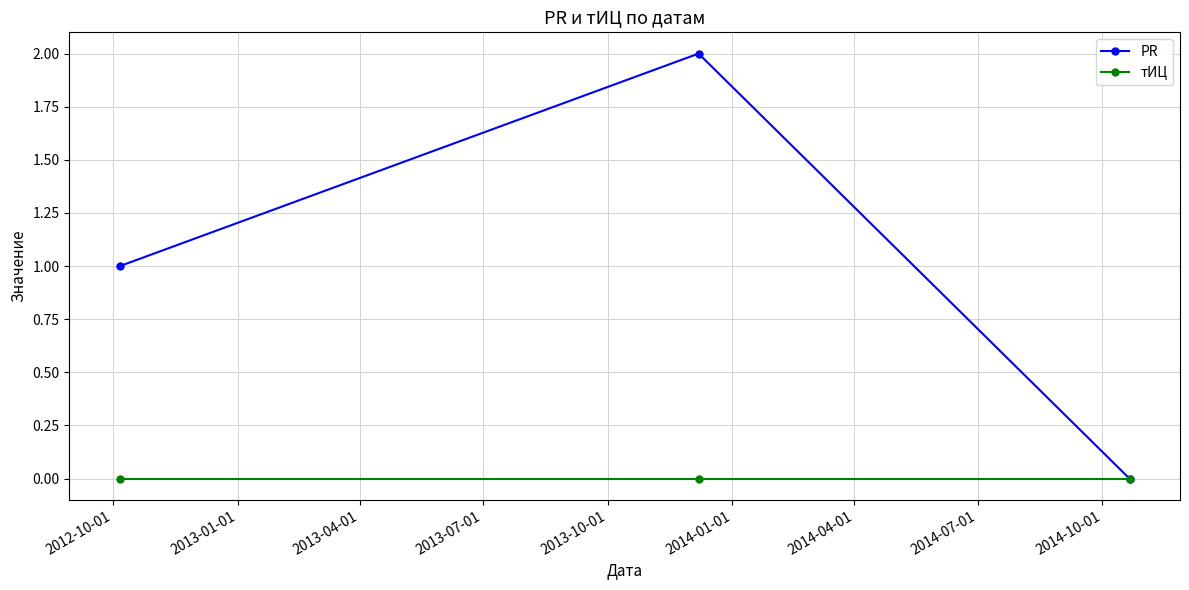

Which series has the largest total across all categories?

PR